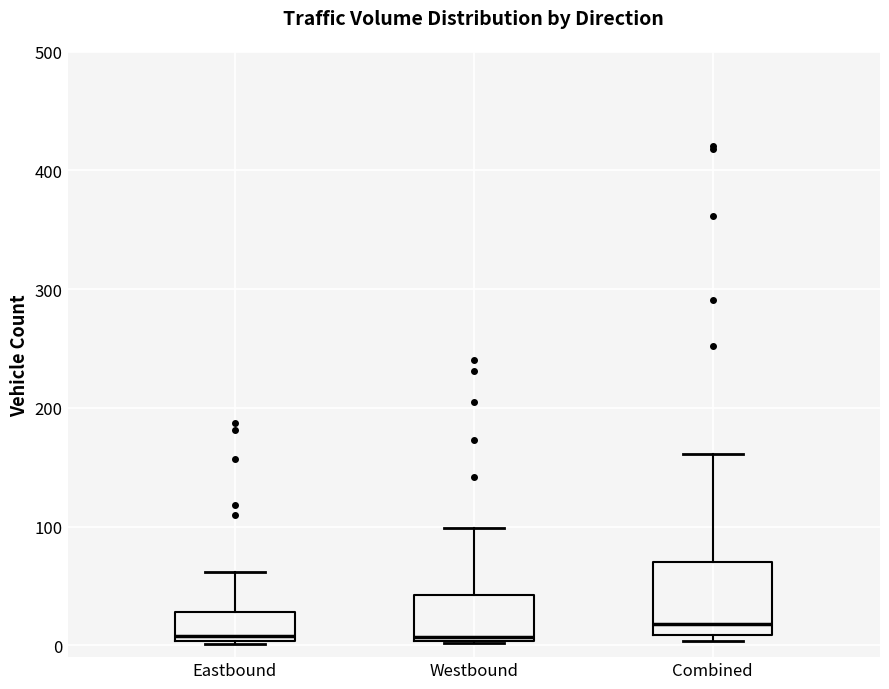

Where does the upper whisker of the box for Eastbound end on the y-axis? The values are not printed on the chart, so give them approximately, as read against the axis.

60